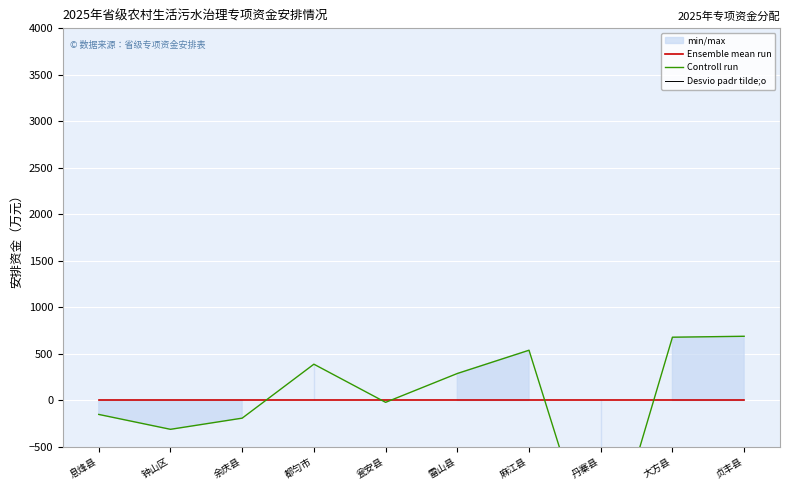

Between 钟山区 and 都匀市, which series saw the biggest shift?

Controll run